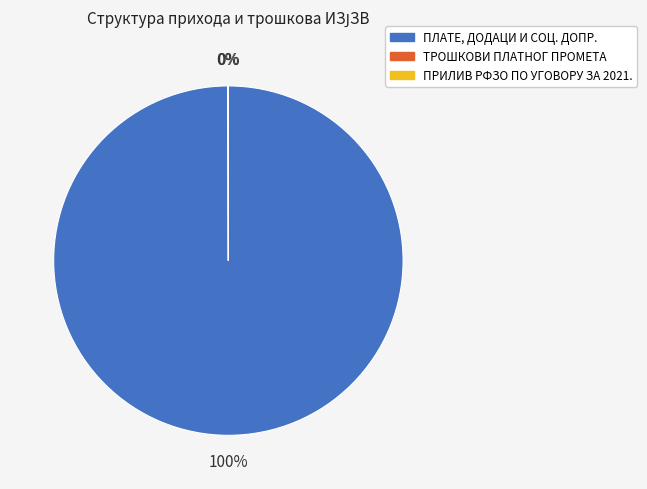

Which slice is the largest?

ПЛАТЕ, ДОДАЦИ И СОЦ. ДОПР.